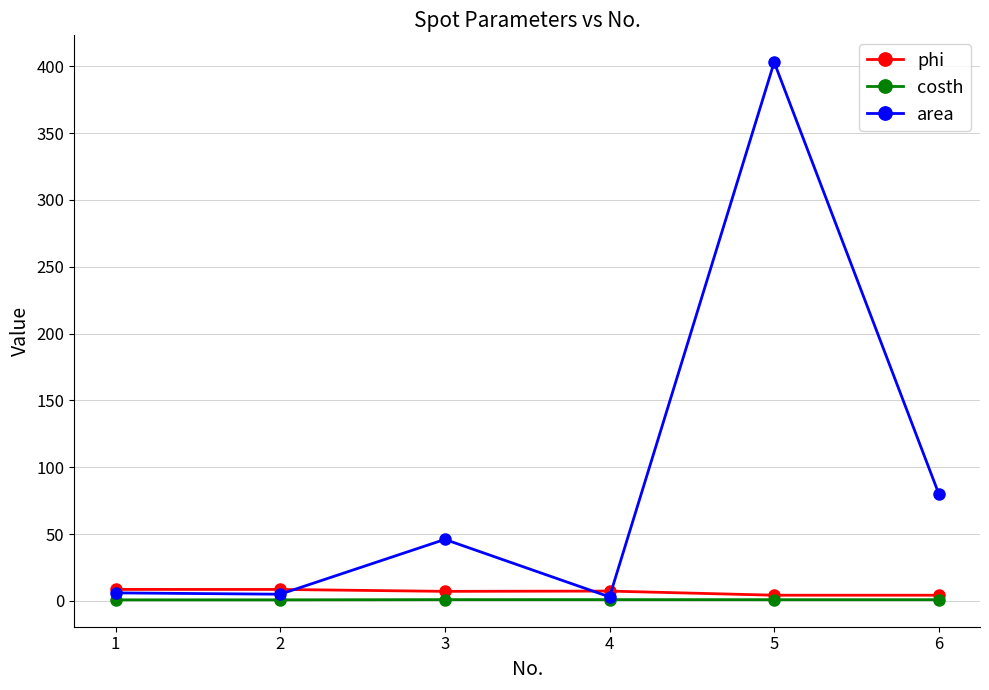

What is the difference between the highest and lowest values at 4?

6.4